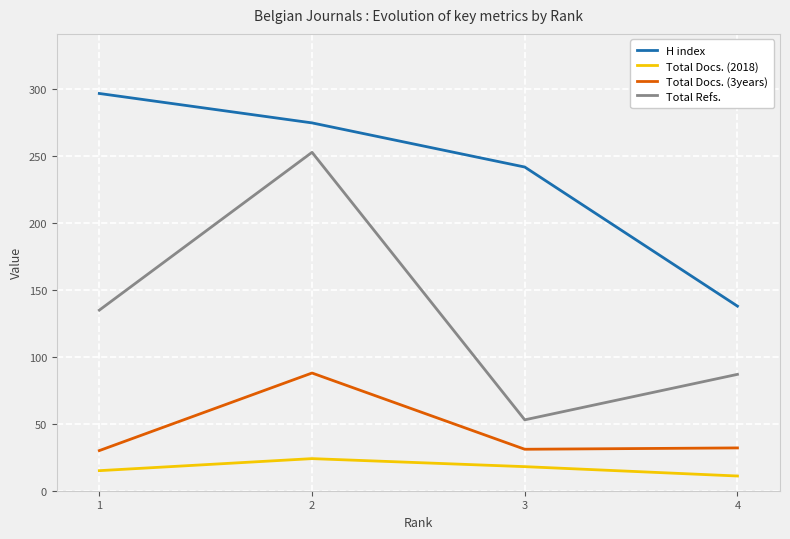

Rank the series by their maximum value, from lowest to highest.

Total Docs. (2018), Total Docs. (3years), Total Refs., H index